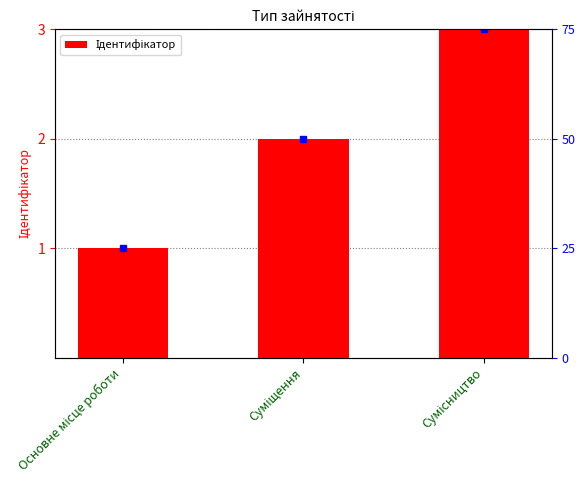

What is the difference between the values at Основне місце роботи and Сумісництво?

2